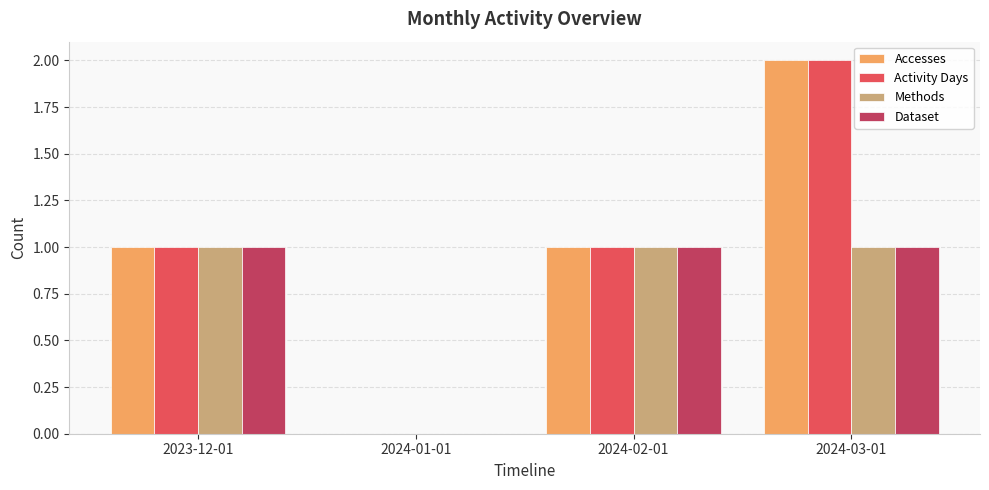

What is the difference between the Dataset values at 2024-01-01 and 2024-02-01?

1